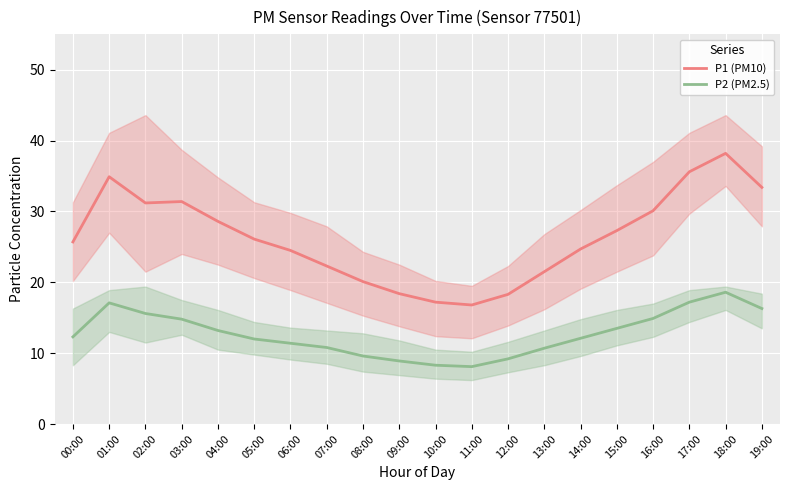

What position from the left is 15:00?

16